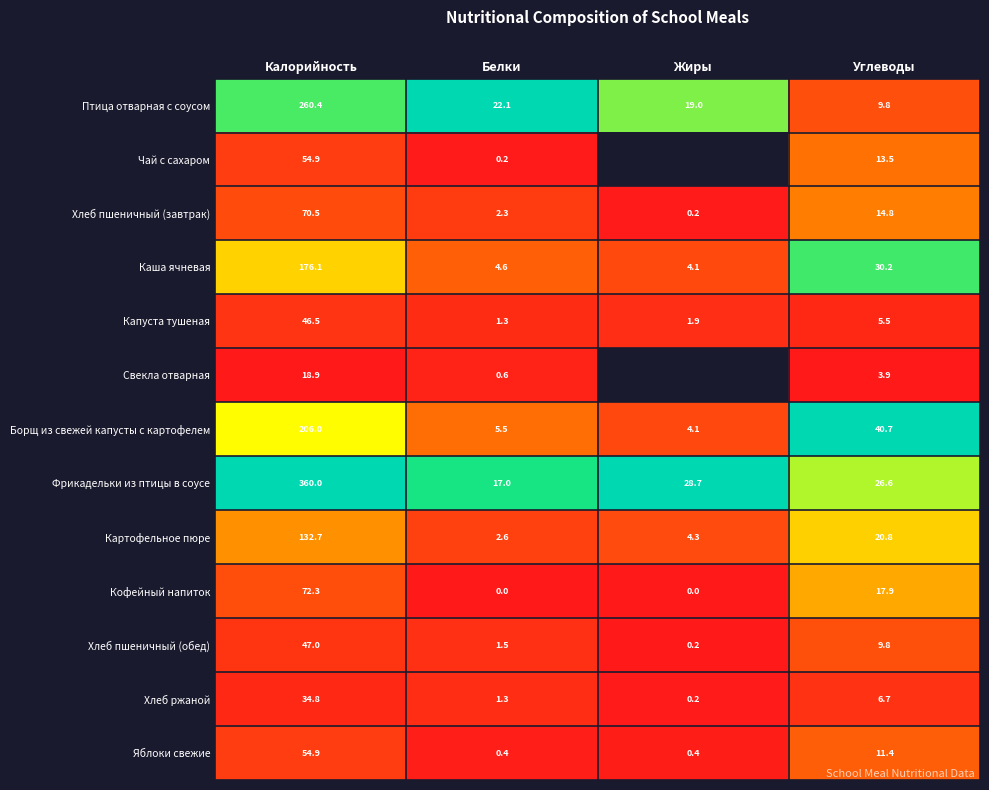

Where is Картофельное пюре nearest to the value 67?

Углеводы